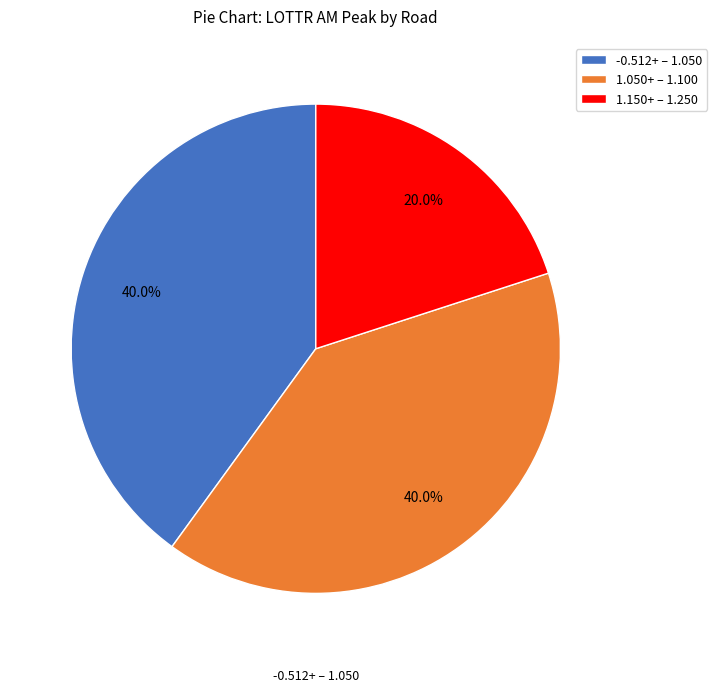

Between 1.050+ – 1.100 and 1.150+ – 1.250, which is larger?

1.050+ – 1.100